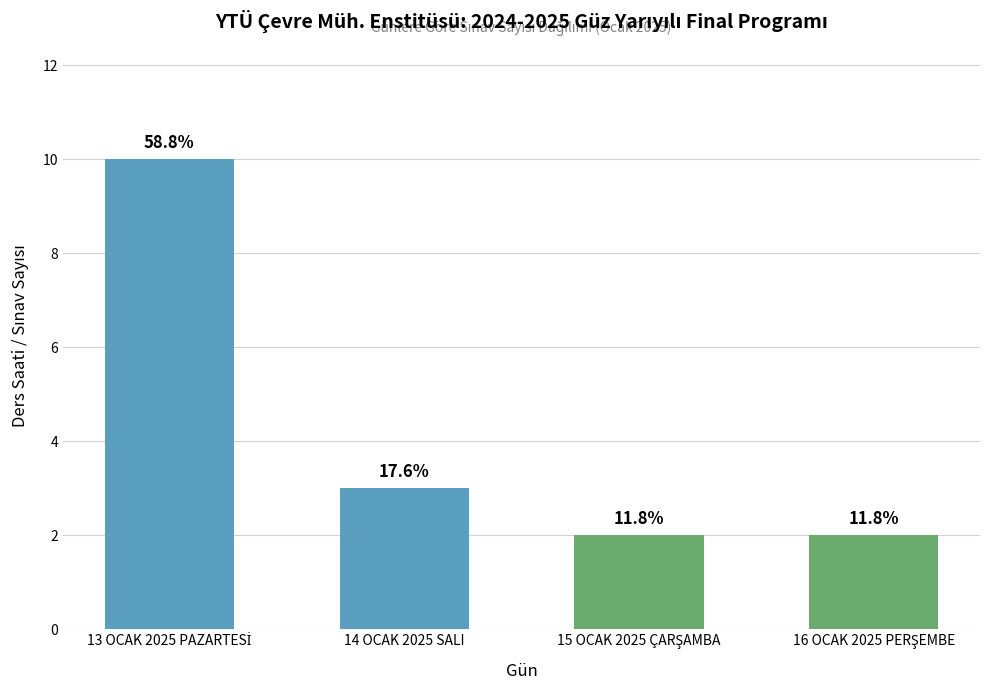

Are the bars horizontal?

No